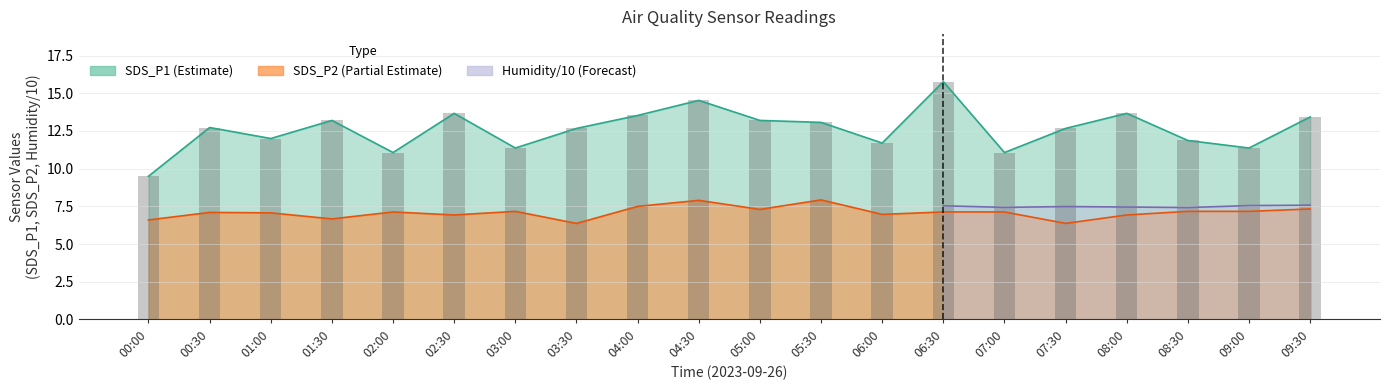

The SDS_P1 series shows 13.7 at 02:30. True or false?

True